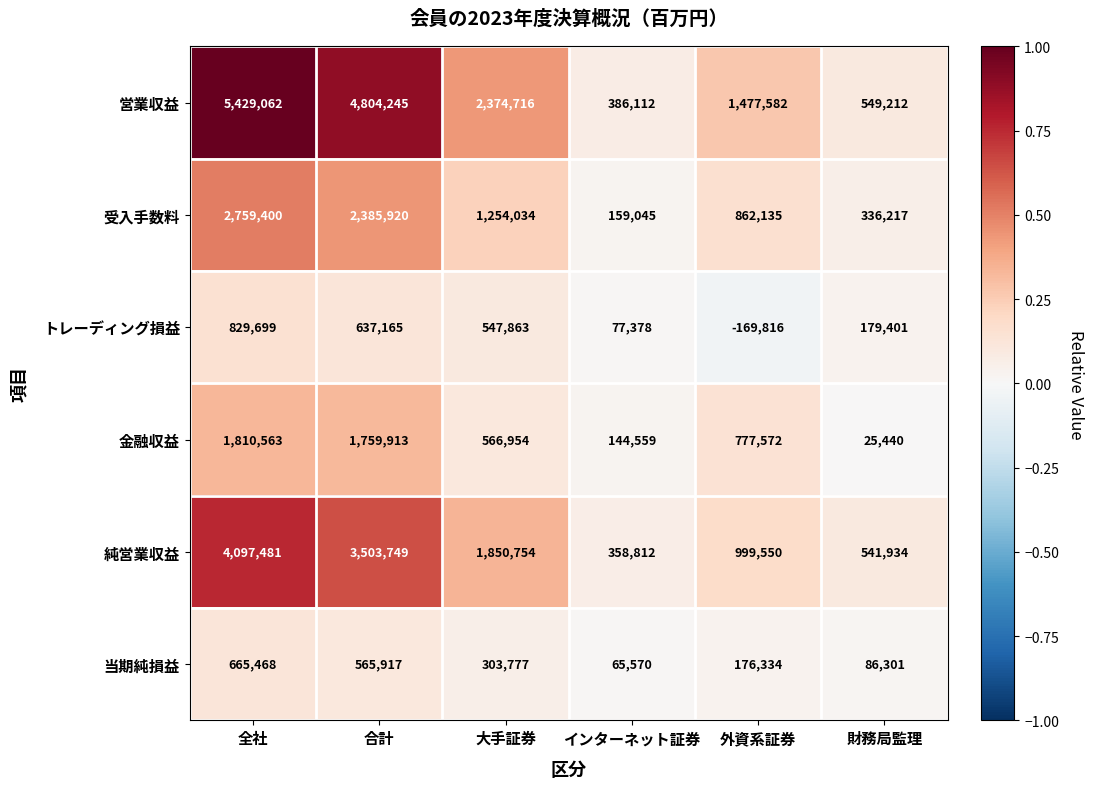

List the series in order of their peak value, highest first.

営業収益, 純営業収益, 受入手数料, 金融収益, トレーディング損益, 当期純損益